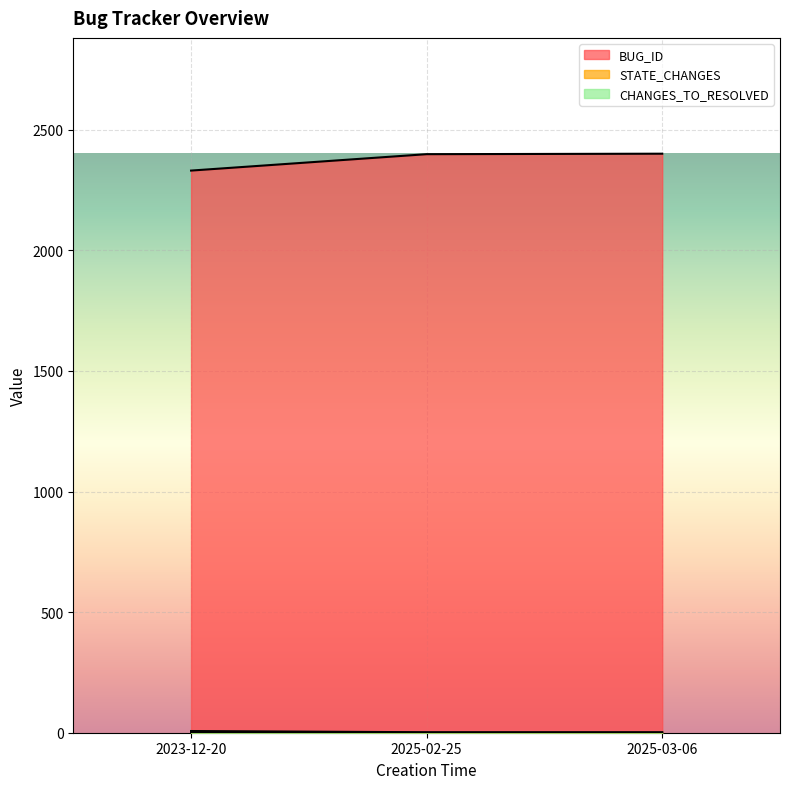

Reading left to right, list all the values displayed in this chart.

BUG_ID: 2023-12-20=2331	2025-02-25=2399	2025-03-06=2401
STATE_CHANGES: 2023-12-20=7	2025-02-25=2	2025-03-06=2
CHANGES_TO_RESOLVED: 2023-12-20=3	2025-02-25=0	2025-03-06=0